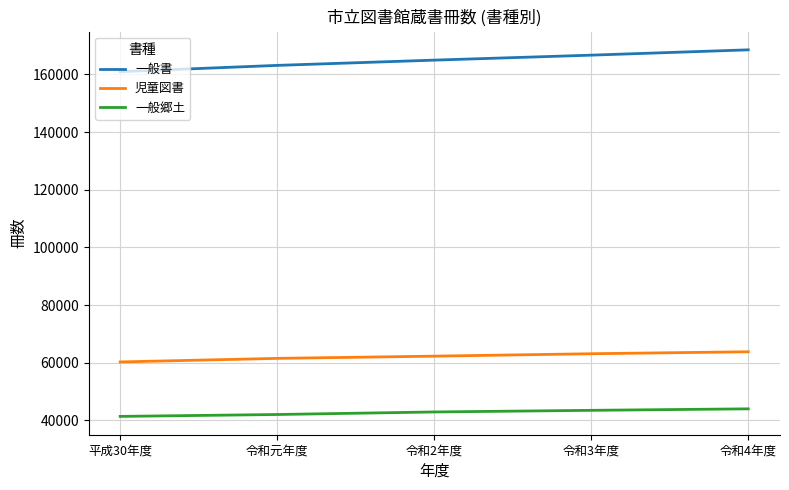

What is the difference between the highest and lowest values at 令和3年度?

123210